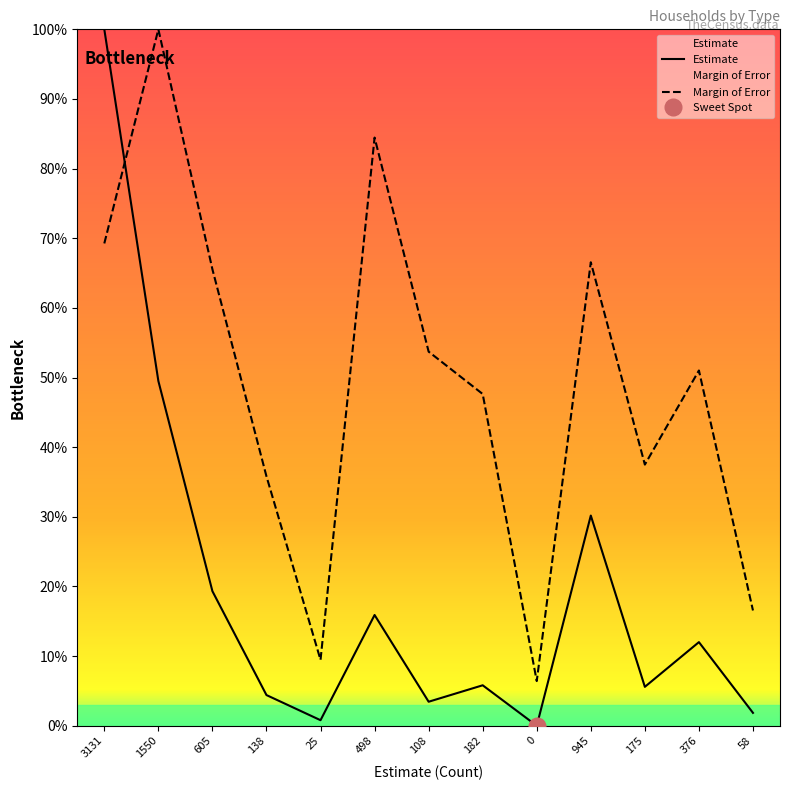

What is the value of the Estimate point at the 2nd from the left?

49.5